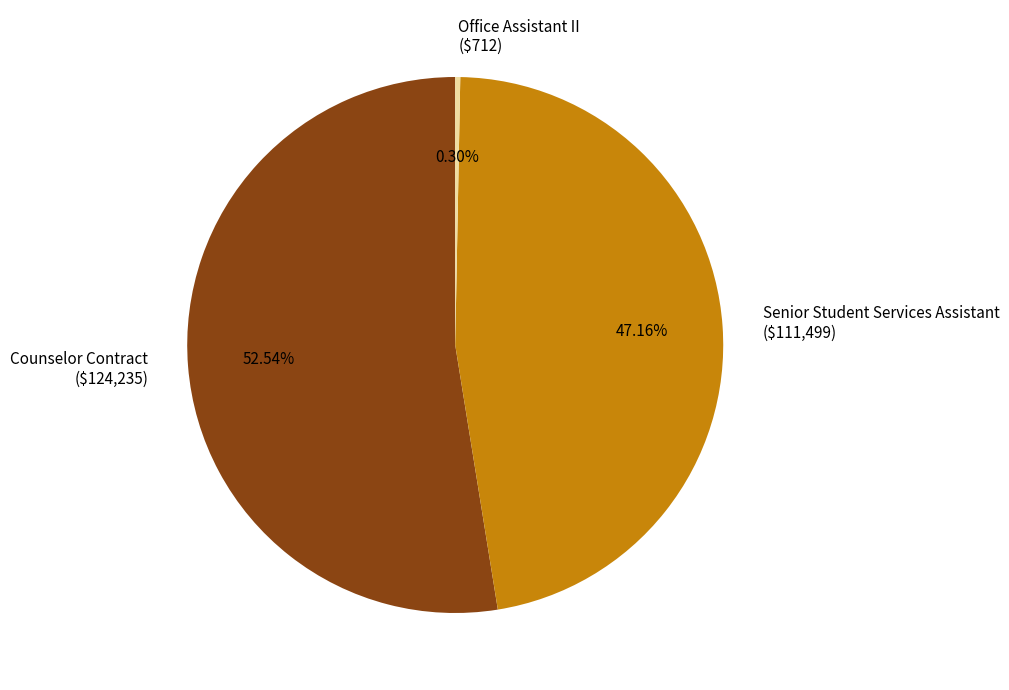

Does any single category account for the majority?

Yes